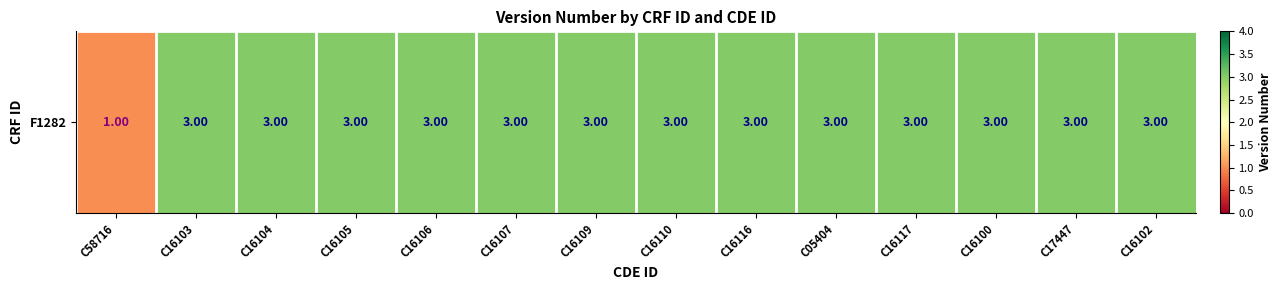

Rank the categories by value from highest to lowest.

C16103, C16104, C16105, C16106, C16107, C16109, C16110, C16116, C05404, C16117, C16100, C17447, C16102, C58716